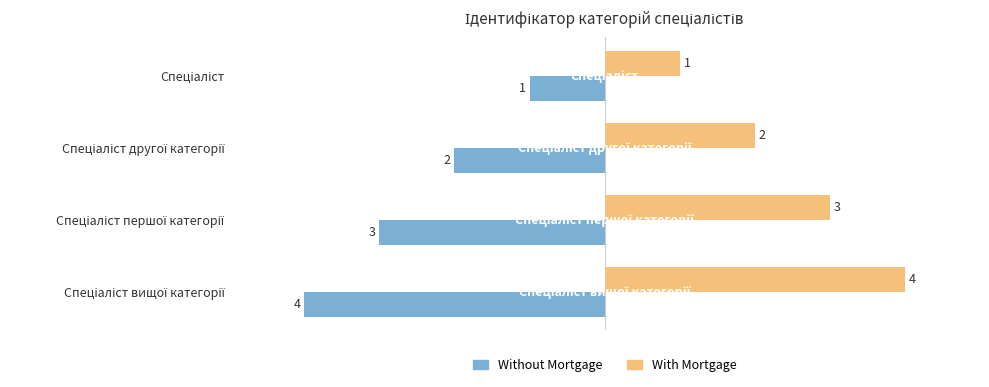

List the series in order of their peak value, highest first.

With Mortgage, Without Mortgage